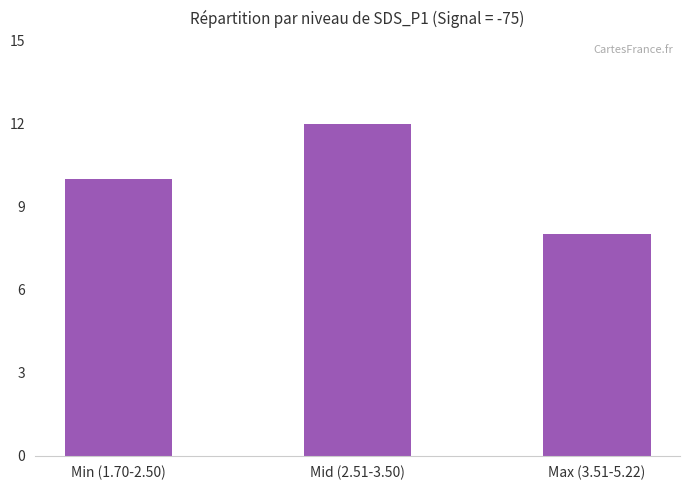

List the labels in order of value, smallest first.

Max (3.51-5.22), Min (1.70-2.50), Mid (2.51-3.50)